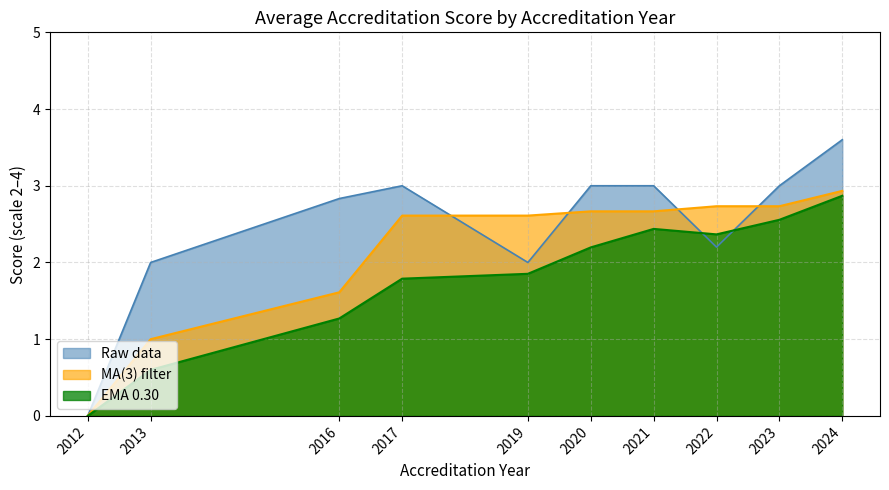

Is the value of Akredituota at 2017 greater than the value of Akredituota 3 metams at 2024?

No